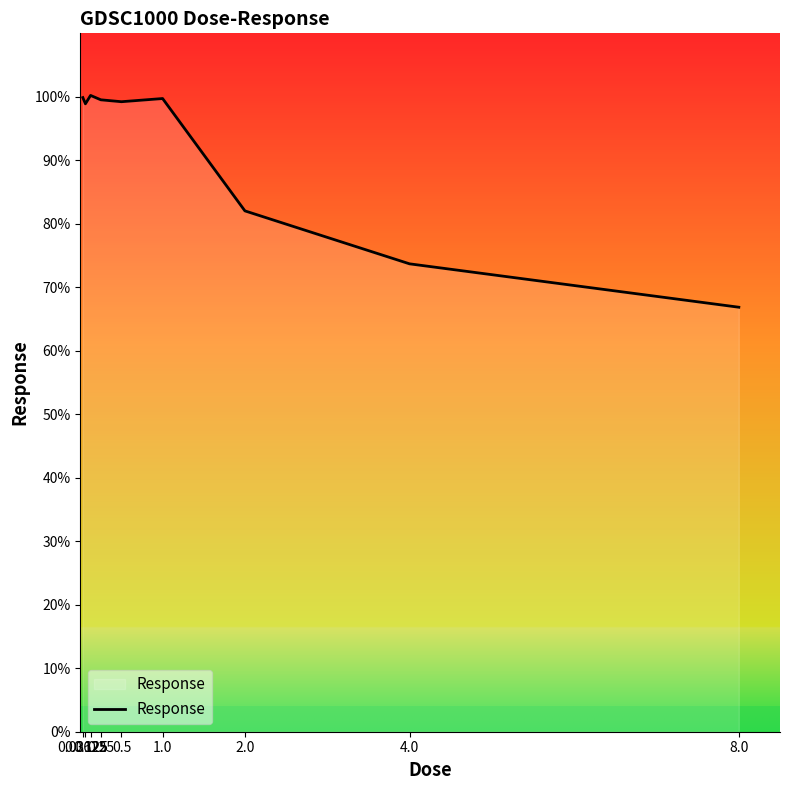

What is the minimum value shown in the chart?

66.9